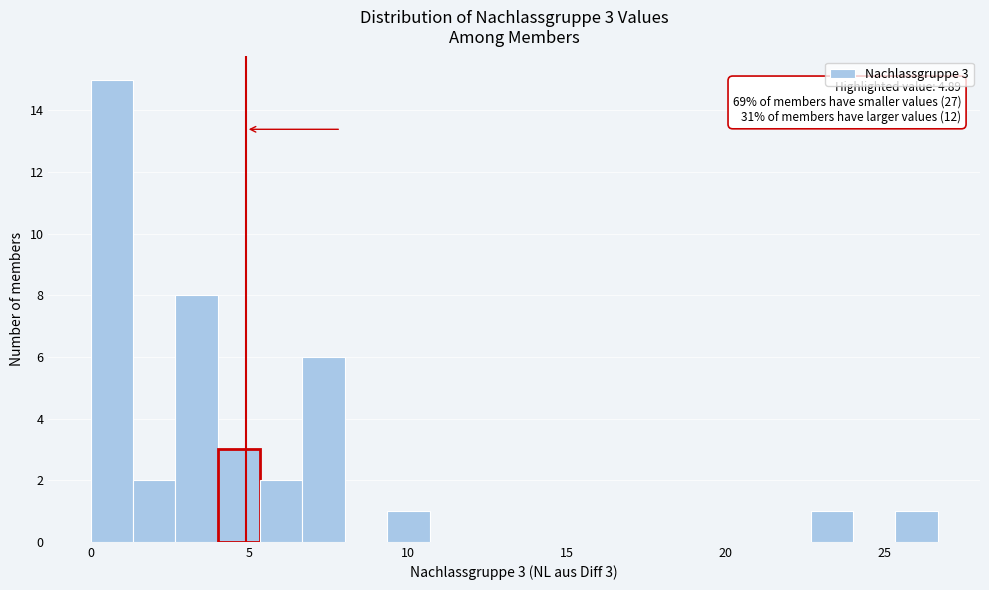

Around what value on the x-axis is the tallest bar? Give the approximate position of its centre, as read against the axis.

0.5